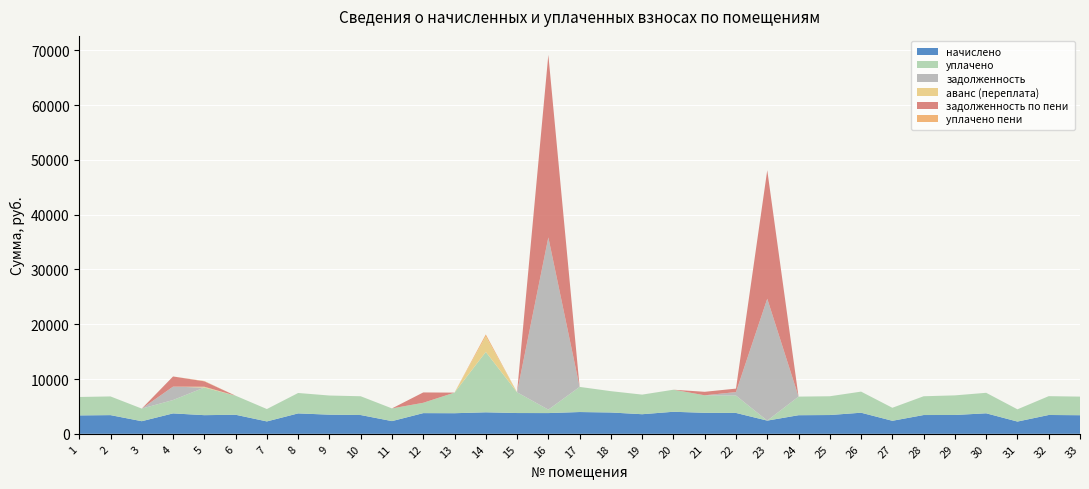

Reading left to right, extract all data points from this chart.

начислено: 1=3361.8	2=3411.4	3=2301.8	4=3726.0	5=3403.2	6=3477.6	7=2260.4	8=3726.0	9=3494.2	10=3427.9	11=2318.4	12=3775.7	13=3759.1	14=3924.7	15=3792.2	16=3784.0	17=3974.4	18=3891.6	19=3577.0	20=4024.1	21=3833.6	22=3808.8	23=2409.5	24=3394.8	25=3427.9	26=3850.2	27=2376.4	28=3427.9	29=3436.3	30=3742.6	31=2235.6	32=3436.2	33=3394.8
уплачено: 1=3361.8	2=3411.4	3=2301.8	4=2443.2	5=5046.0	6=3477.6	7=2260.4	8=3726.0	9=3494.2	10=3427.9	11=2318.4	12=1887.8	13=3759.1	14=11021.9	15=3792.2	16=630.7	17=4588.8	18=3891.6	19=3577.0	20=4024.1	21=3194.7	22=3174.1	23=0.0	24=3394.8	25=3427.9	26=3850.2	27=2376.4	28=3427.9	29=3579.4	30=3742.6	31=2235.6	32=3436.2	33=3394.8
задолженность: 1=0.0	2=0.0	3=0.0	4=2439.0	5=0.0	6=0.0	7=0.0	8=0.0	9=0.0	10=0.0	11=0.0	12=0.0	13=0.0	14=0.0	15=0.0	16=31430.2	17=0.0	18=0.0	19=0.0	20=0.0	21=0.0	22=633.2	23=22247.0	24=0.0	25=0.0	26=0.0	27=0.0	28=0.0	29=0.0	30=0.0	31=0.0	32=0.0	33=0.0
аванс (переплата): 1=0.0	2=0.0	3=0.0	4=0.0	5=141.8	6=0.0	7=0.0	8=0.0	9=0.0	10=0.0	11=0.0	12=0.0	13=0.0	14=2821.1	15=0.0	16=0.0	17=0.0	18=0.0	19=0.0	20=0.0	21=0.0	22=0.0	23=0.0	24=0.0	25=0.0	26=0.0	27=0.0	28=0.0	29=0.0	30=0.0	31=0.0	32=0.0	33=0.0
задолженность по пени: 1=0.0	2=0.0	3=0.0	4=1858.8	5=987.6	6=0.0	7=0.0	8=0.0	9=0.0	10=0.0	11=0.0	12=1887.8	13=0.0	14=0.0	15=0.0	16=33322.2	17=0.0	18=0.0	19=0.0	20=0.0	21=638.9	22=634.7	23=23451.7	24=0.0	25=0.0	26=0.0	27=0.0	28=0.0	29=0.0	30=0.0	31=0.0	32=0.0	33=0.0
уплачено пени: 1=0.0	2=0.0	3=0.0	4=0.0	5=61.3	6=0.0	7=0.0	8=0.0	9=0.0	10=0.0	11=0.0	12=0.0	13=0.0	14=373.1	15=0.0	16=0.0	17=0.0	18=0.0	19=0.0	20=0.0	21=0.0	22=0.0	23=0.0	24=0.0	25=0.0	26=0.0	27=0.0	28=0.0	29=0.0	30=0.0	31=0.0	32=0.0	33=0.0